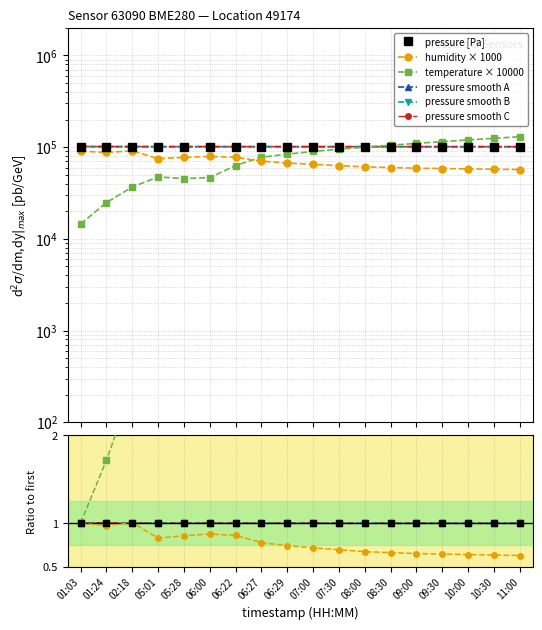

What is the difference between the highest and lowest values at 10:00?

119999.4